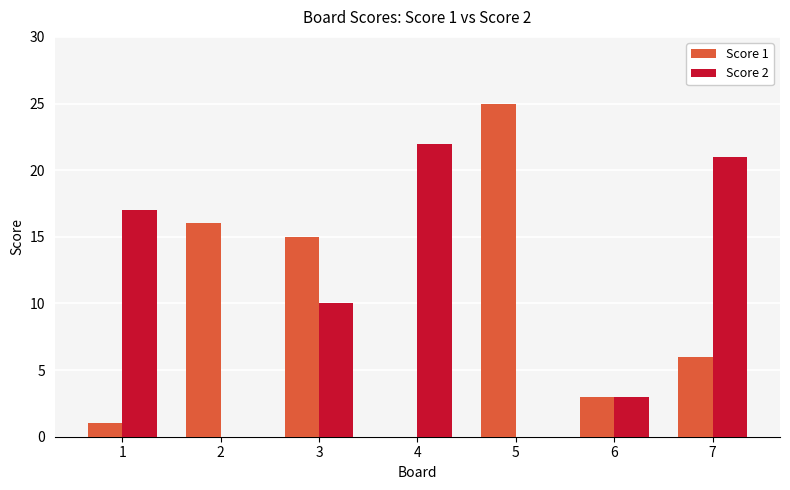

Between 4 and 6, which series saw the biggest shift?

Score 2